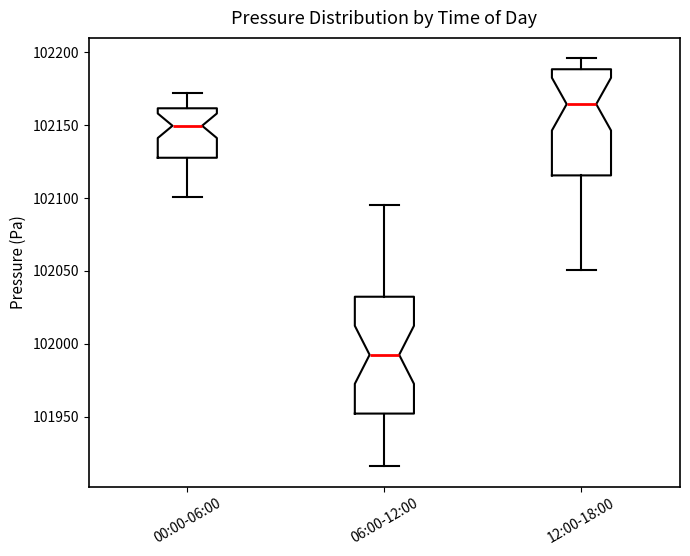

Which box's median line is the lowest?

06:00-12:00